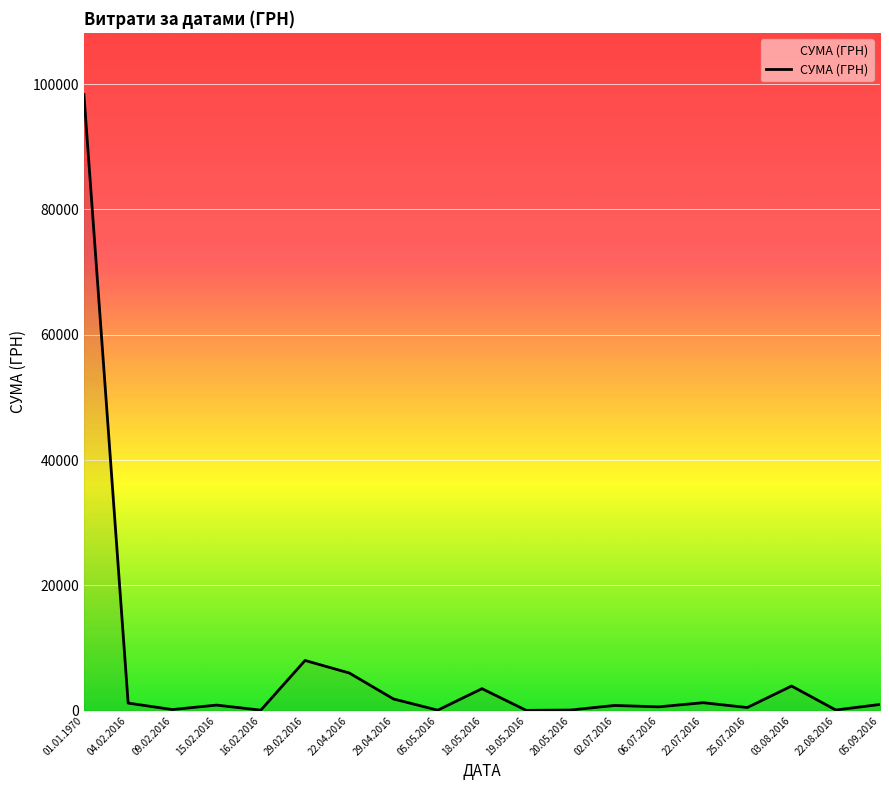

At which category does the chart reach its minimum across all series?

19.05.2016